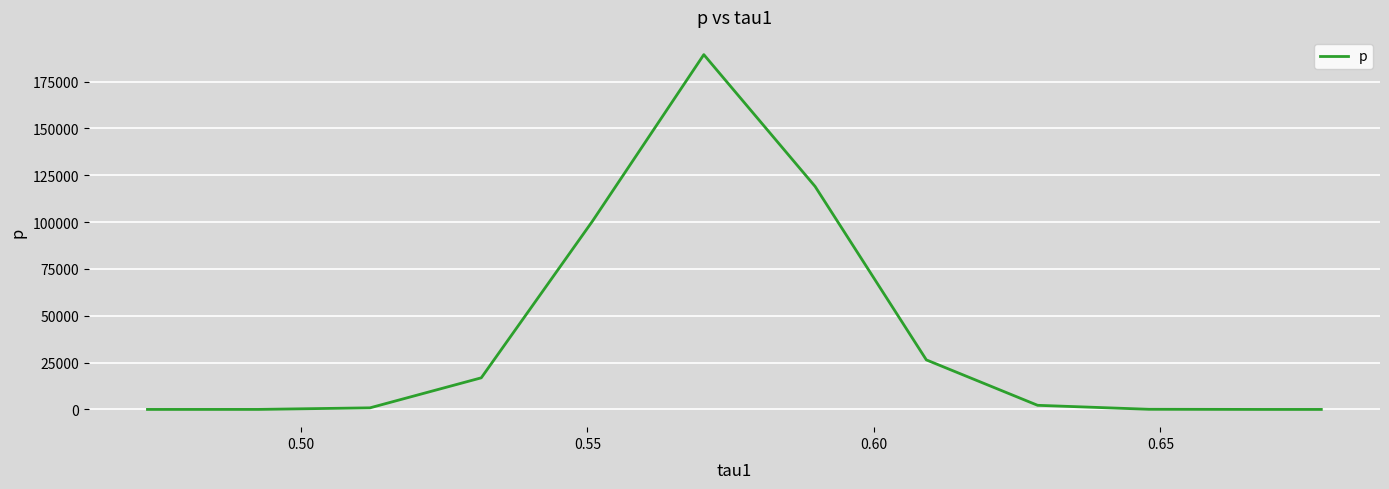

Is this an area chart (filled region under the line)?

No